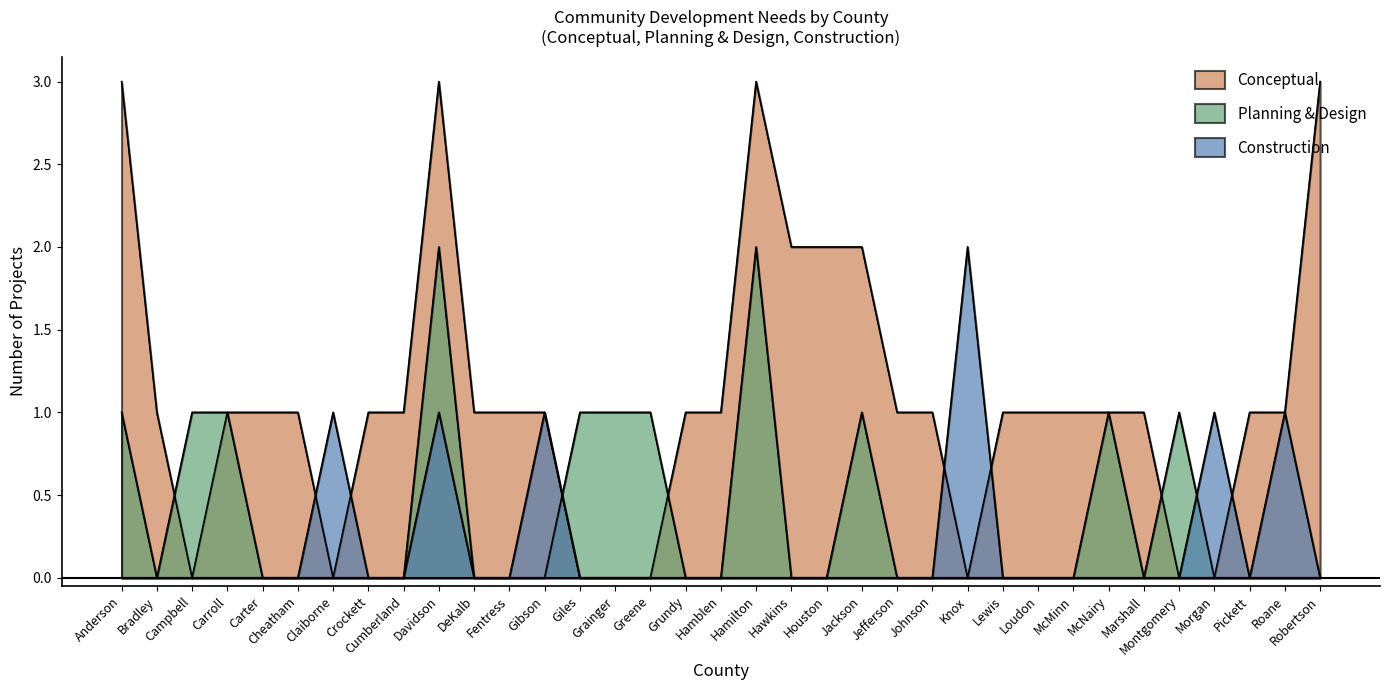

What is the difference between the maximum and minimum values in the Conceptual Count series?

3